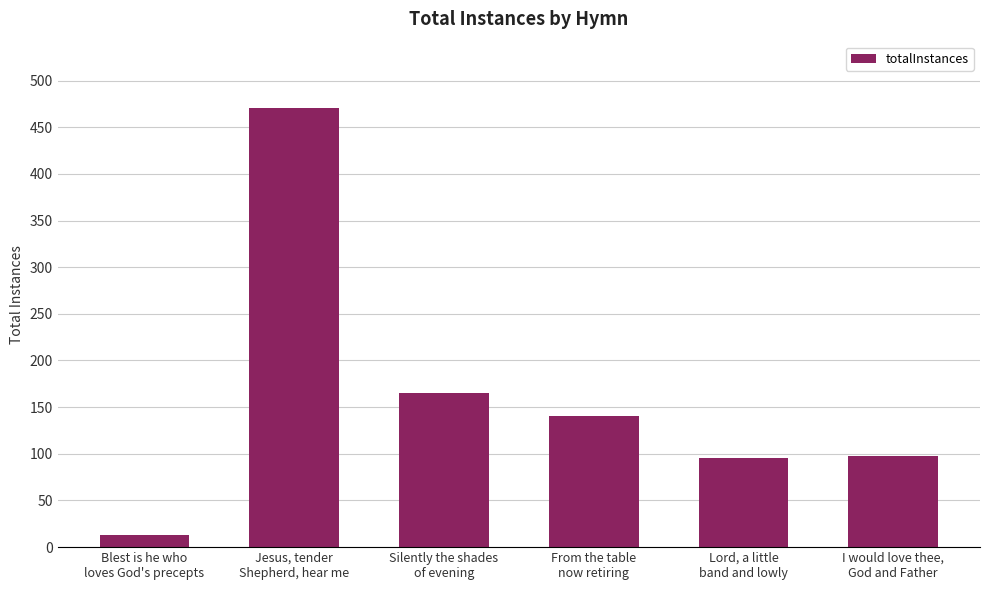

The chart shows a value of 157 at Lord, a little
band and lowly. True or false?

False